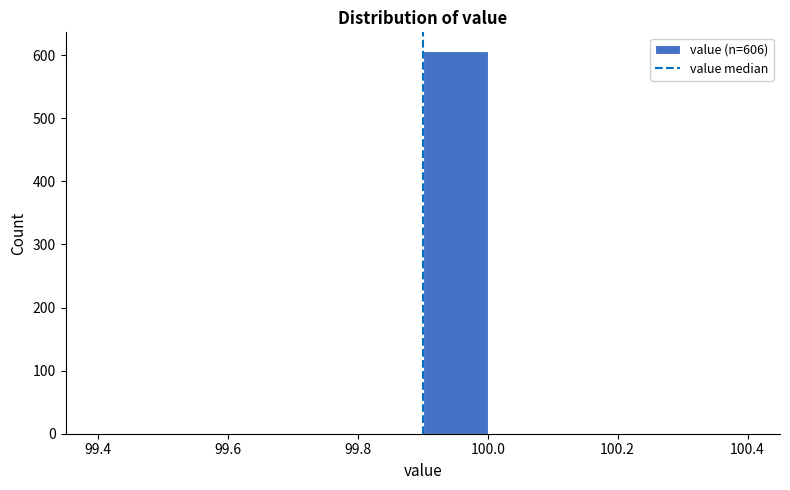

Which range on the x-axis has the tallest bar?

99.9 to 100.0